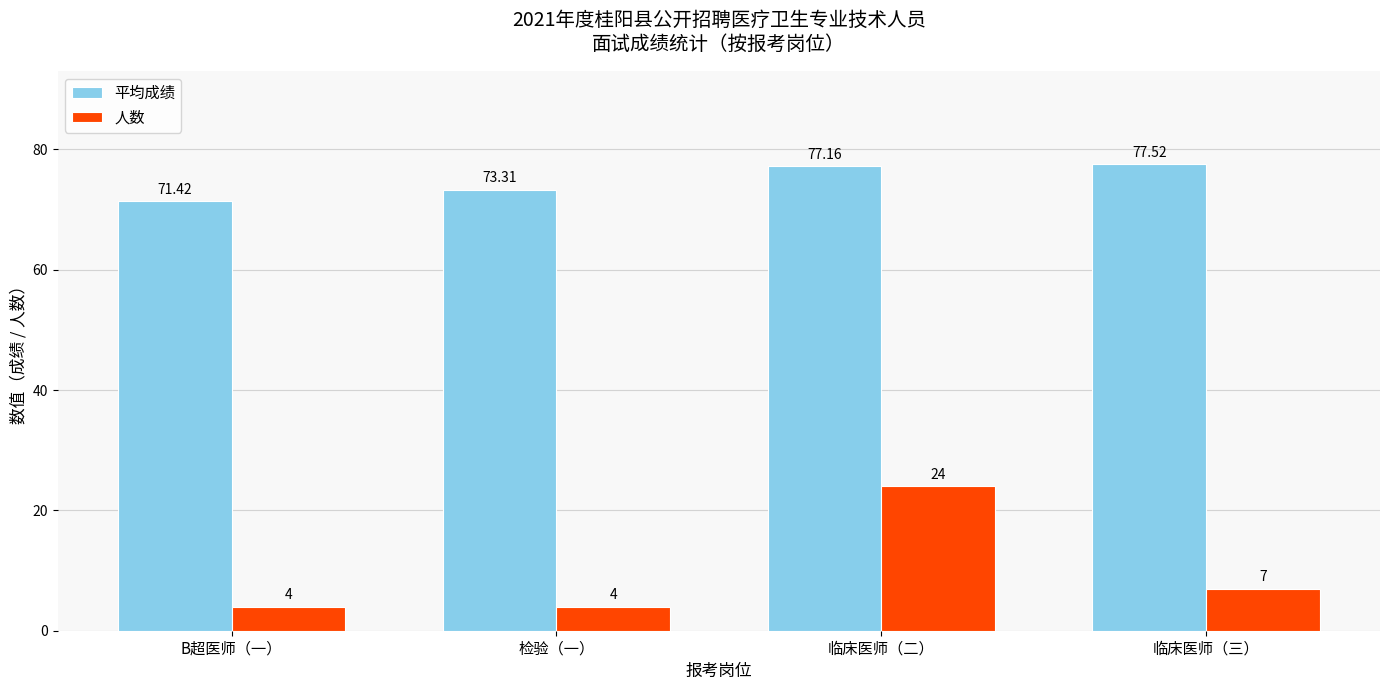

Reading left to right, what are all the values shown in this chart?

平均成绩: 71.4	73.3	77.2	77.5
人数: 4.0	4.0	24.0	7.0